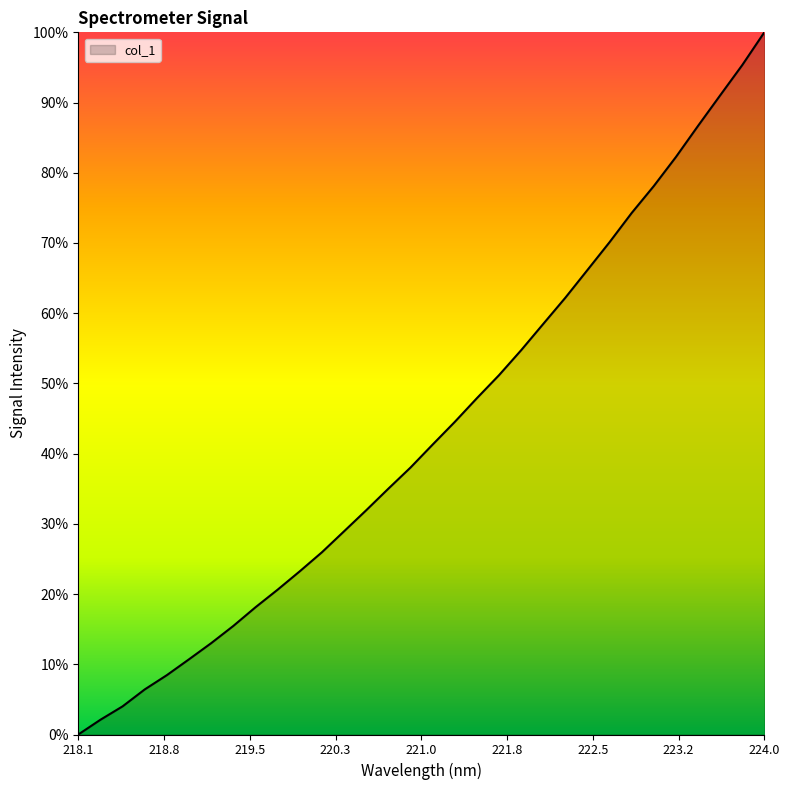

What is the label of the 15th point from the right?

221.3083